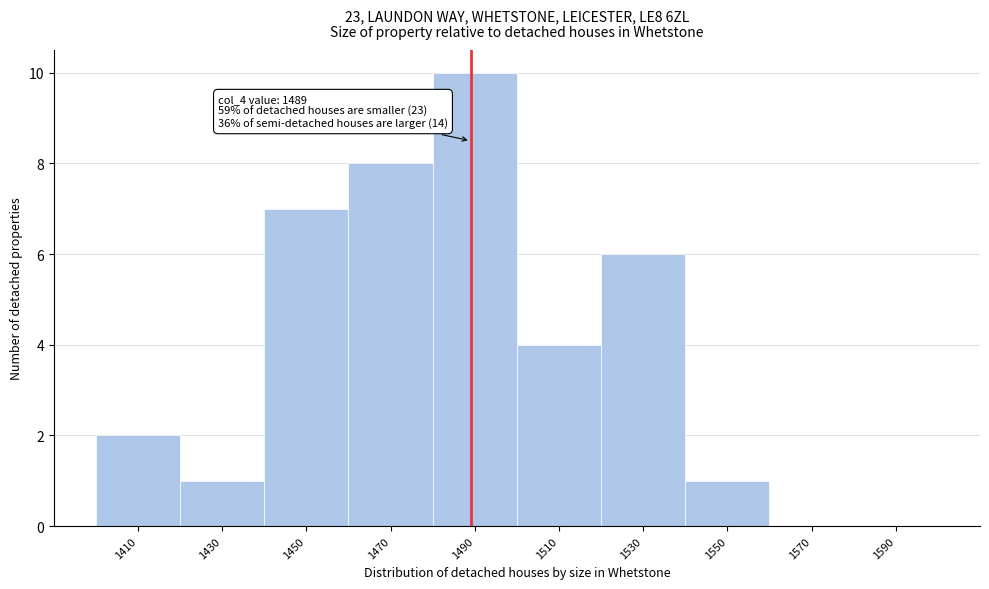

Over which range of the x-axis is the bar tallest?

1480 to 1500